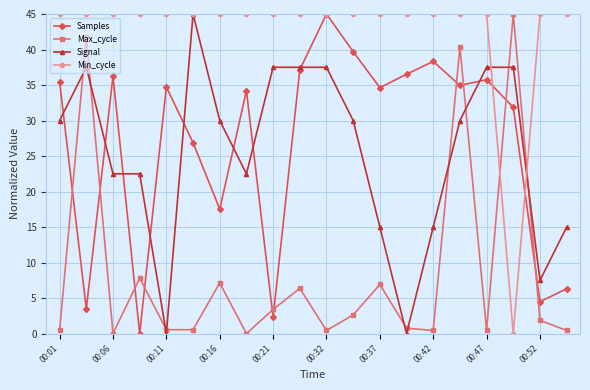

True or false: Samples has more than 2 interior local peaks.

True